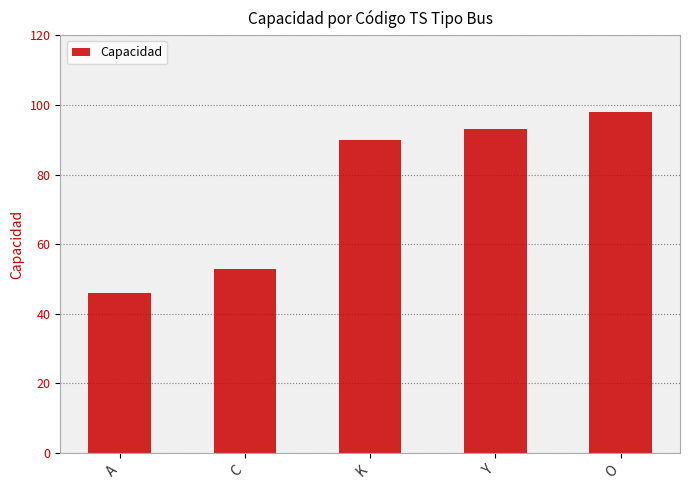

List the labels in order of value, smallest first.

A, C, K, Y, O